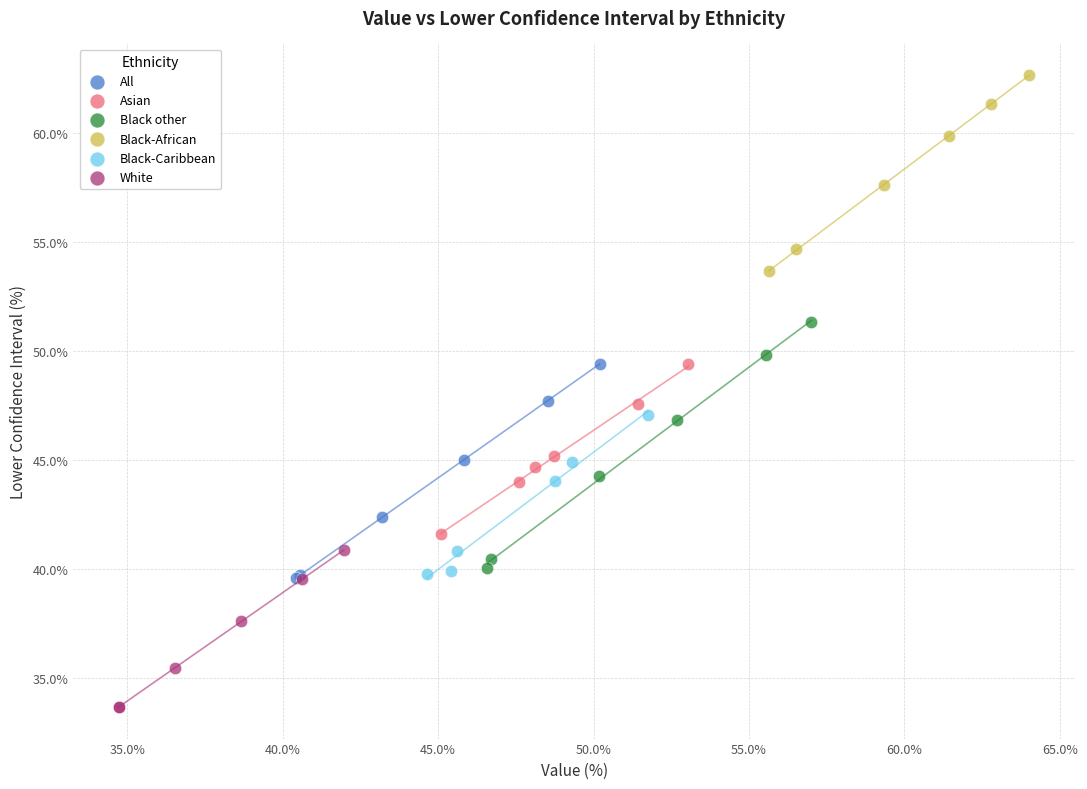

Which series has the widest spread of Y values?

Black other